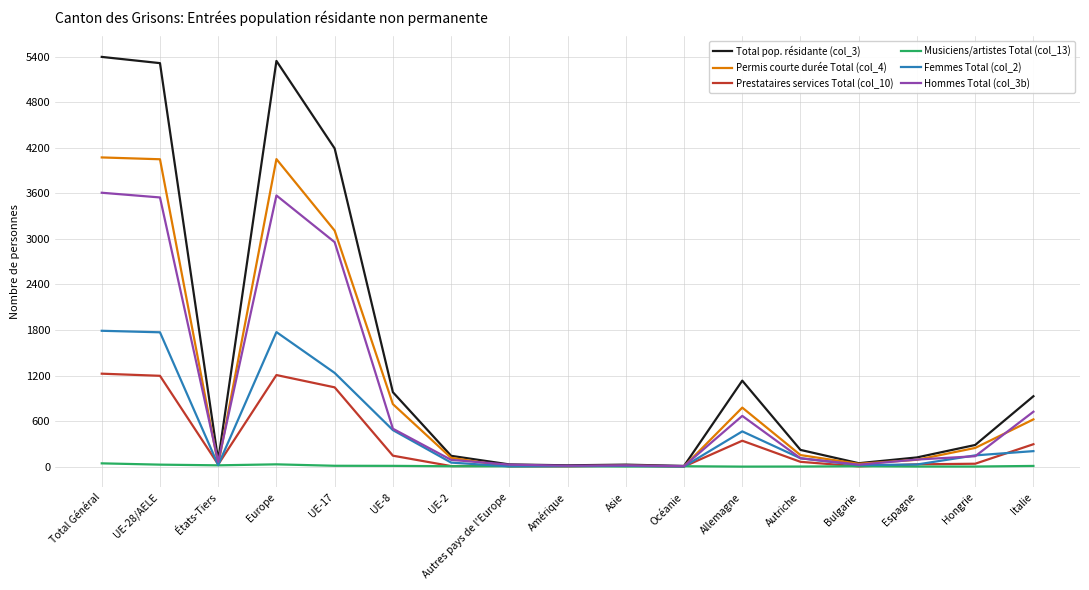

What is the lowest value of the Hommes Total (col_3b) series?

7